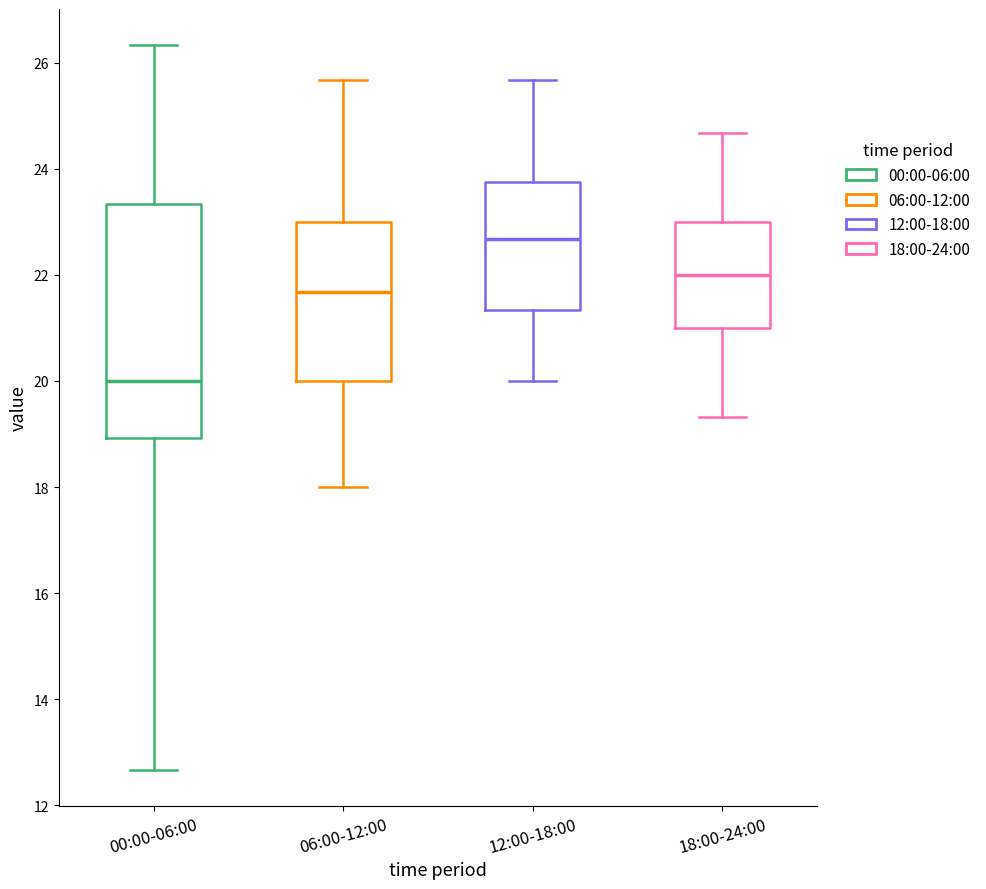

Which box's median line is the lowest?

00:00-06:00